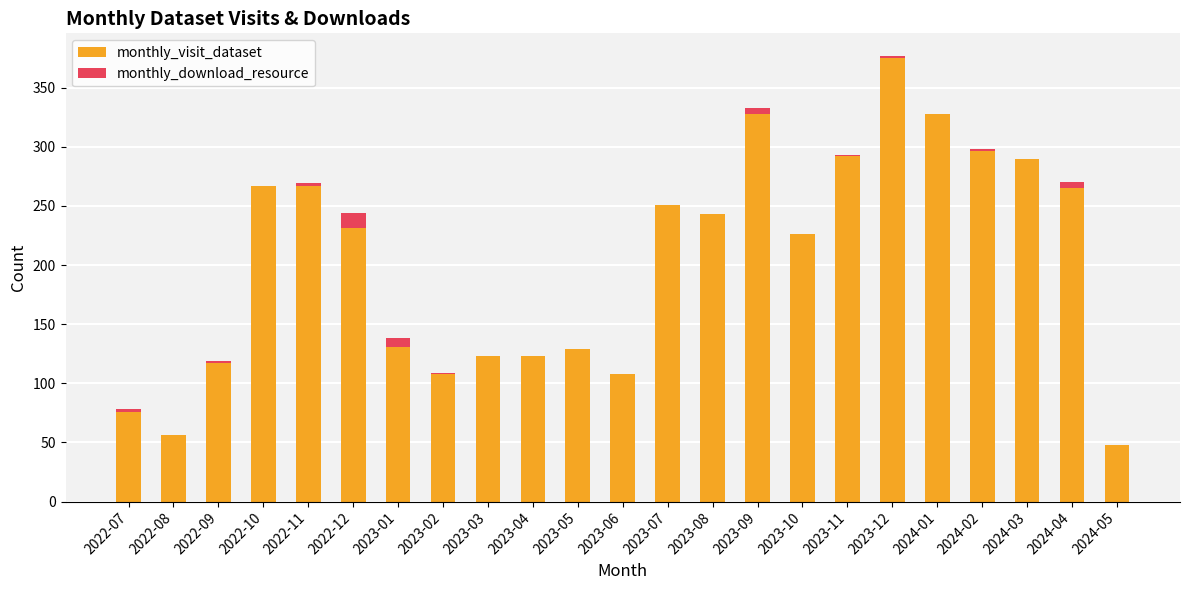

True or false: monthly_visit_dataset has a value of 267 at 2022-10.

True